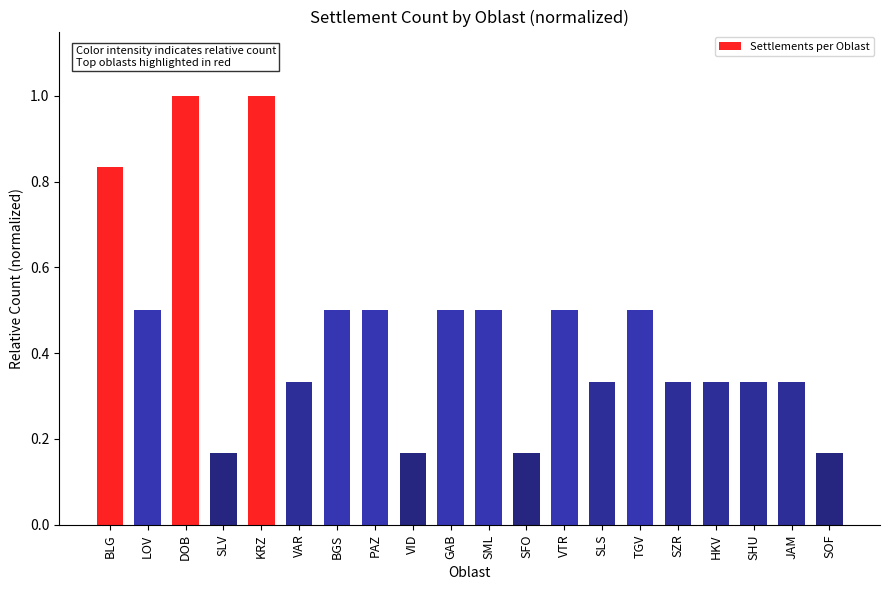

The chart shows a value of 0.9 at SML. True or false?

False